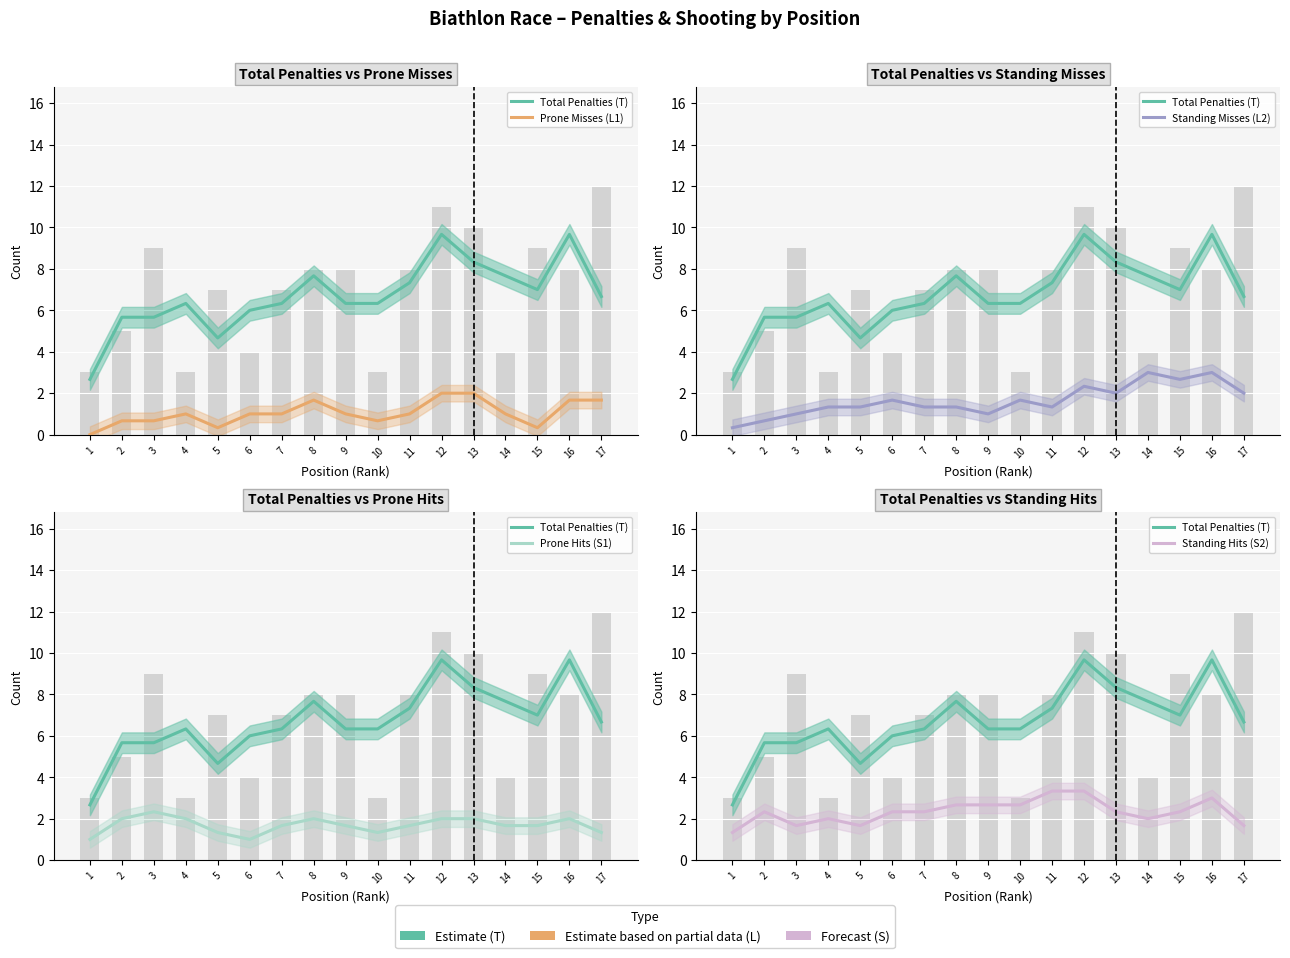

What is the difference between the second highest and second lowest values in the Total Penalties (T) series?

5.0